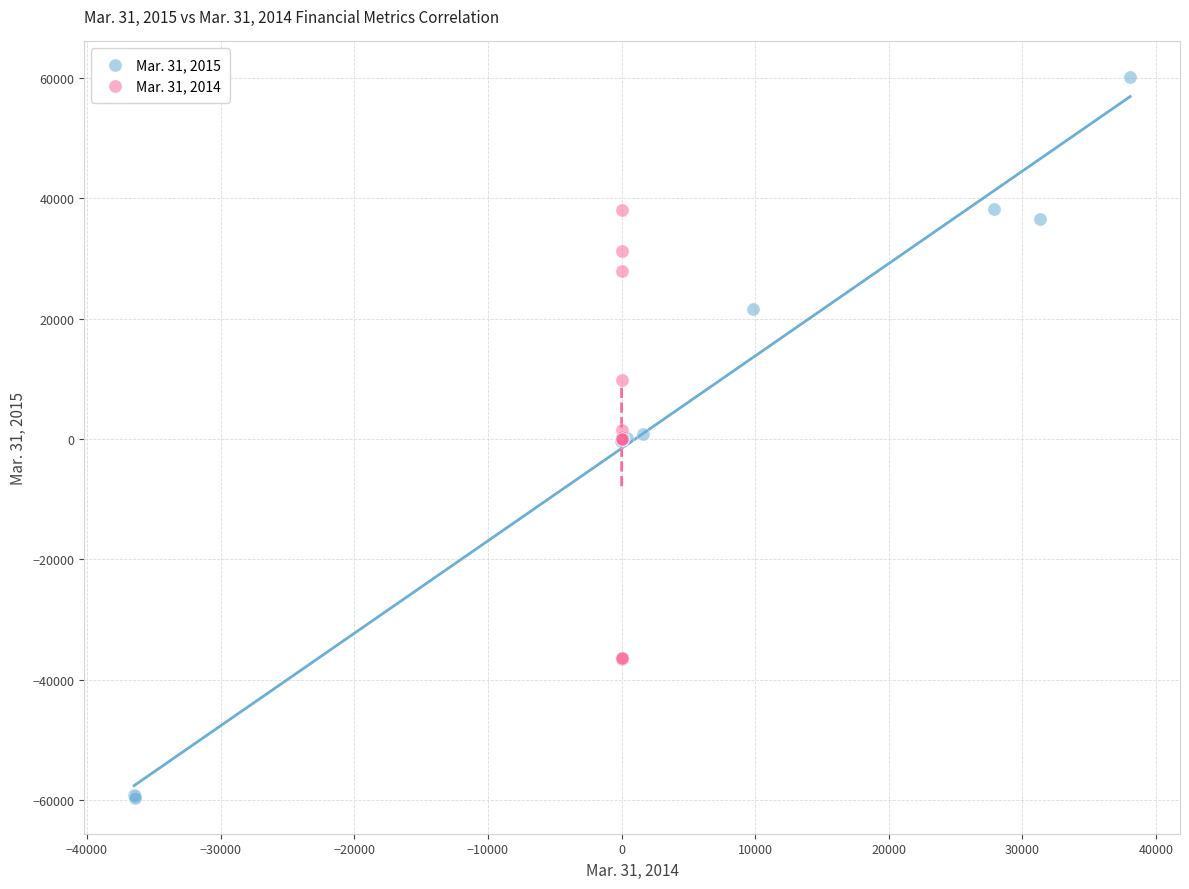

Which series has the widest spread of Y values?

Mar. 31, 2015